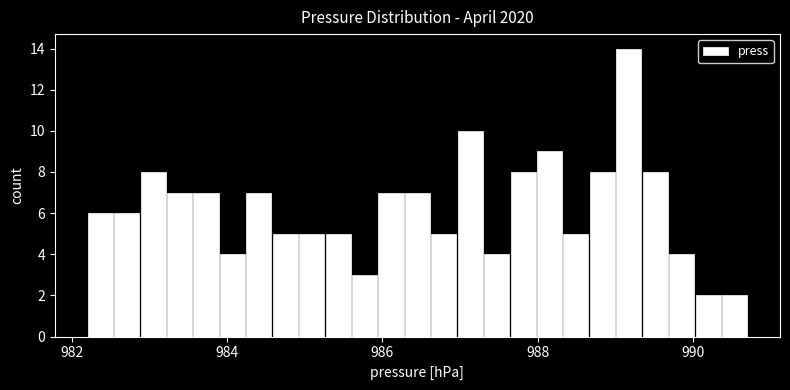

Read against the x-axis, roughly where is the centre of the tallest bar?

989.2